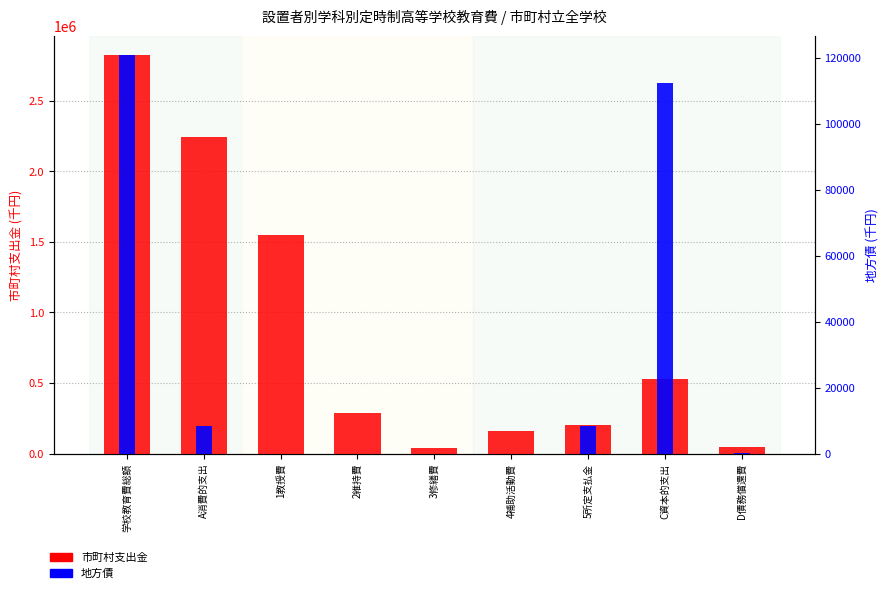

True or false: 地方債 has a value of 0 at 3修繕費.

True